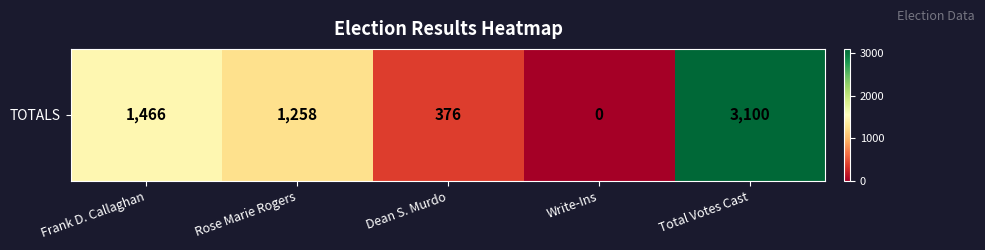

At which category does the chart reach its peak across all series?

Total Votes Cast